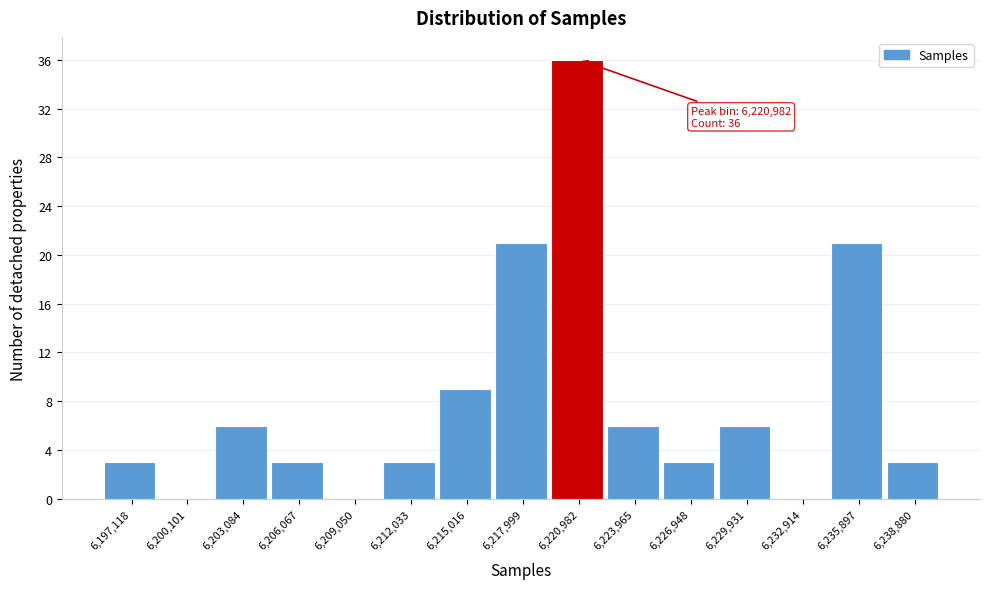

Reading left to right, extract all data points from this chart.

6,197,118=3	6,200,101=0	6,203,084=6	6,206,067=3	6,209,050=0	6,212,033=3	6,215,016=9	6,217,999=21	6,220,982=36	6,223,965=6	6,226,948=3	6,229,931=6	6,232,914=0	6,235,897=21	6,238,880=3